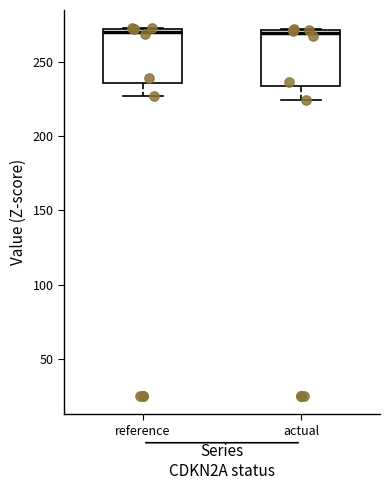

Reading left to right, transcribe this box plot: for each box, give where its median line is, the range the box spans, and where its two whiskers end, as read against the y-axis. The values are not printed on the chart, so give them approximately, as read against the axis.

reference: median 270 (just below the box's upper edge), box 235 to 270, whiskers 225 to 270
actual: median 270 (just below the box's upper edge), box 235 to 270, whiskers 225 to 270